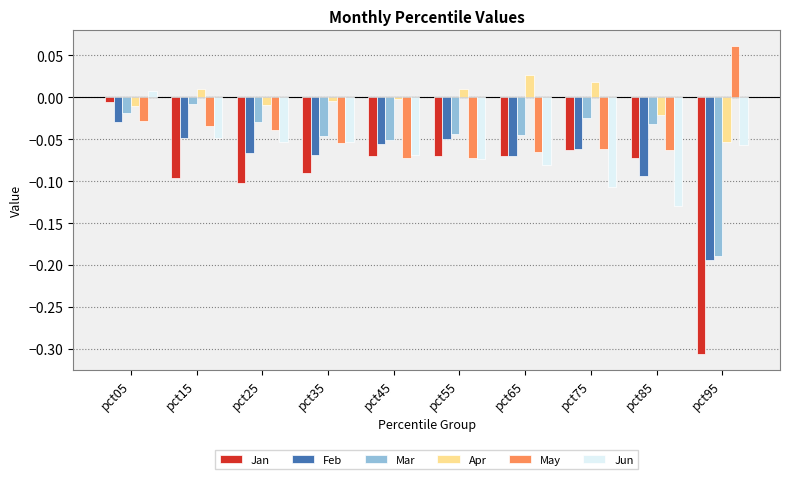

Which category has the highest value across all series?

pct95